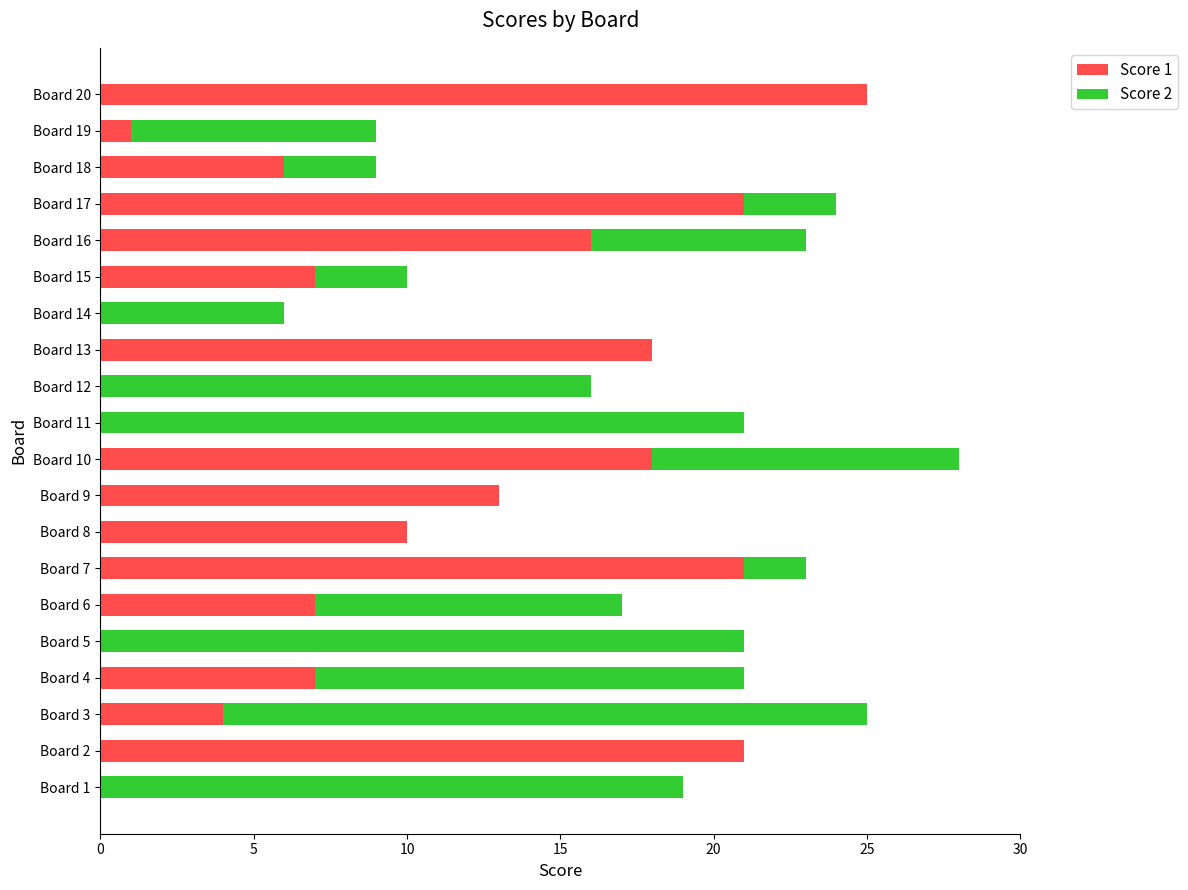

How many data points does each series have?

20